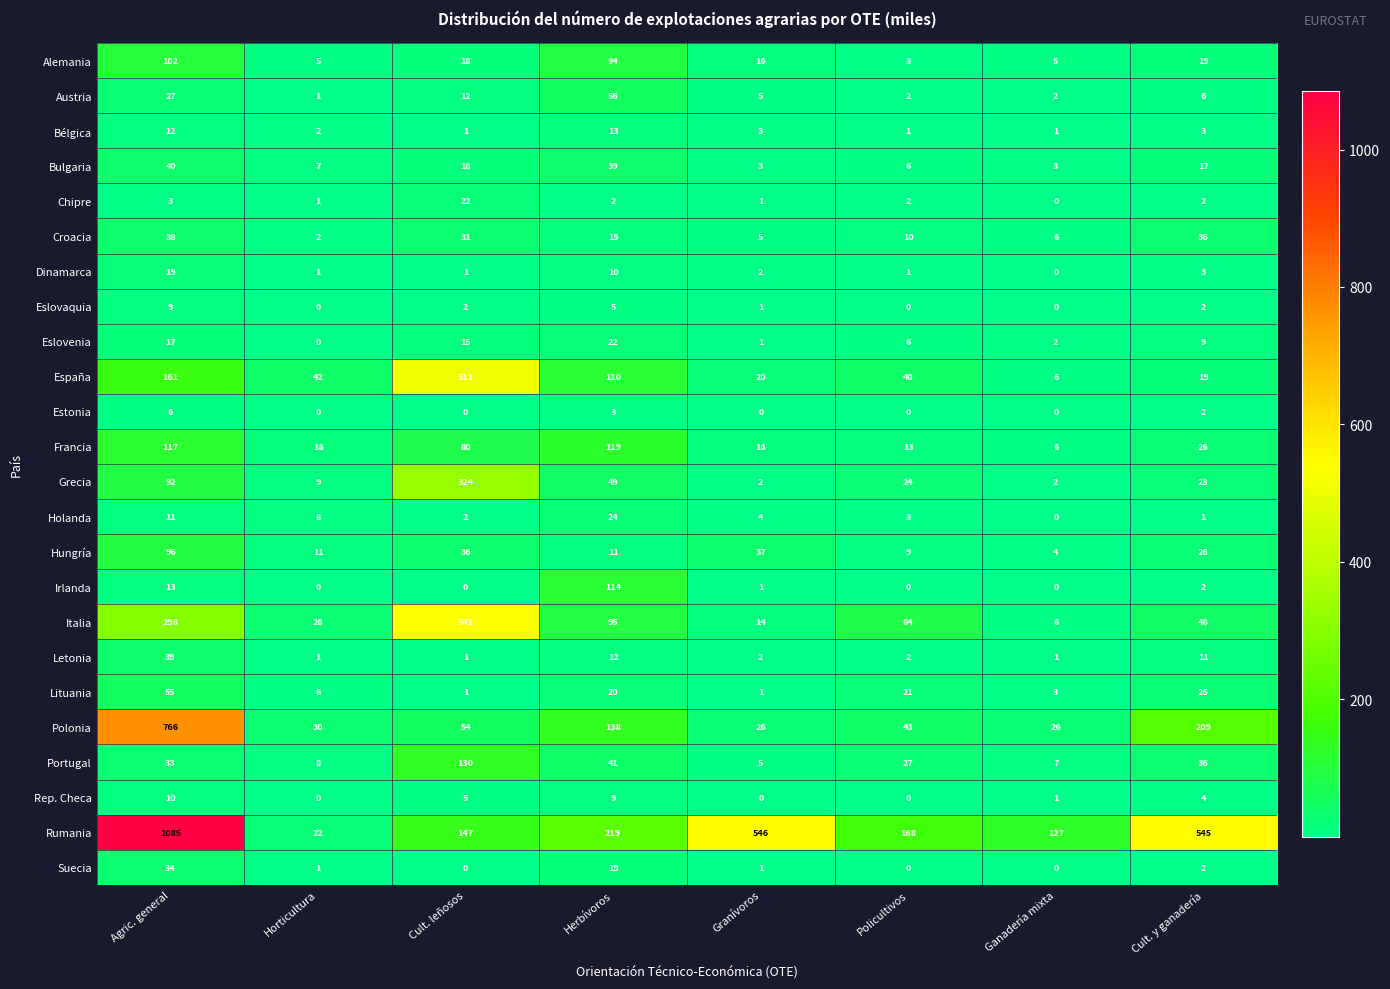

How many categories are shown in the chart?

8